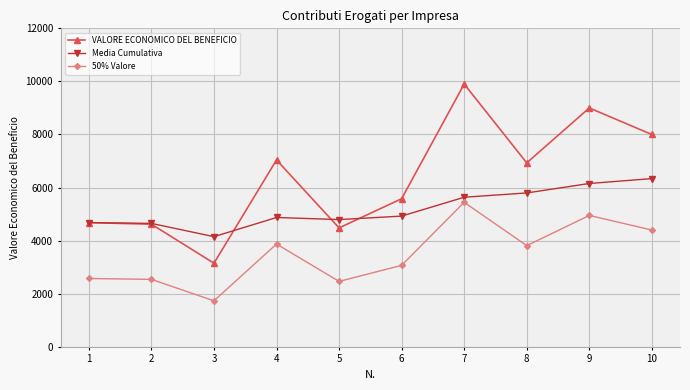

How many data points does each series have?

10